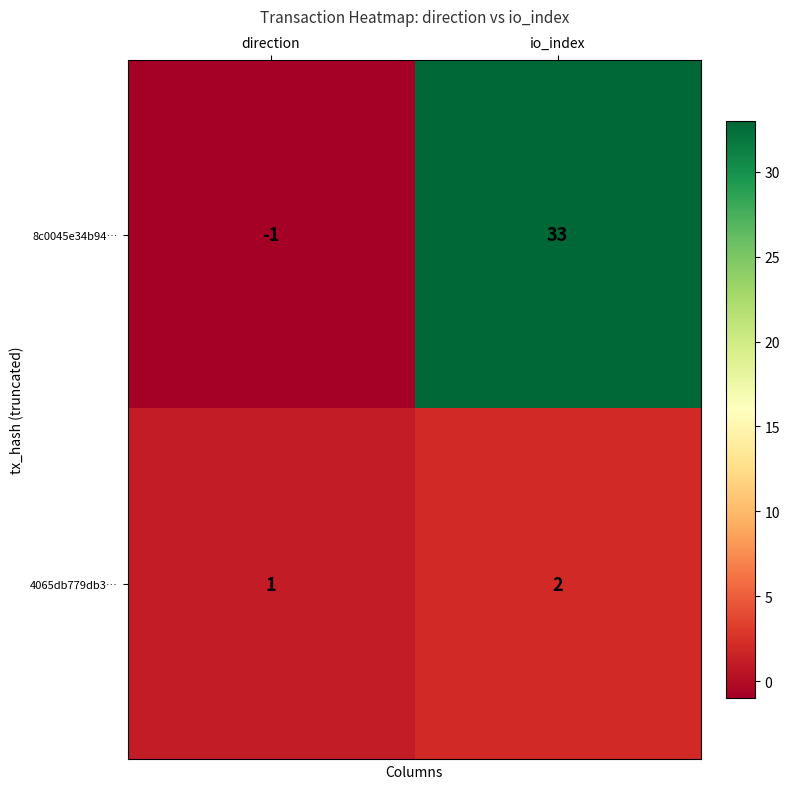

At direction, list the series in order from largest to smallest.

4065db779db3…, 8c0045e34b94…